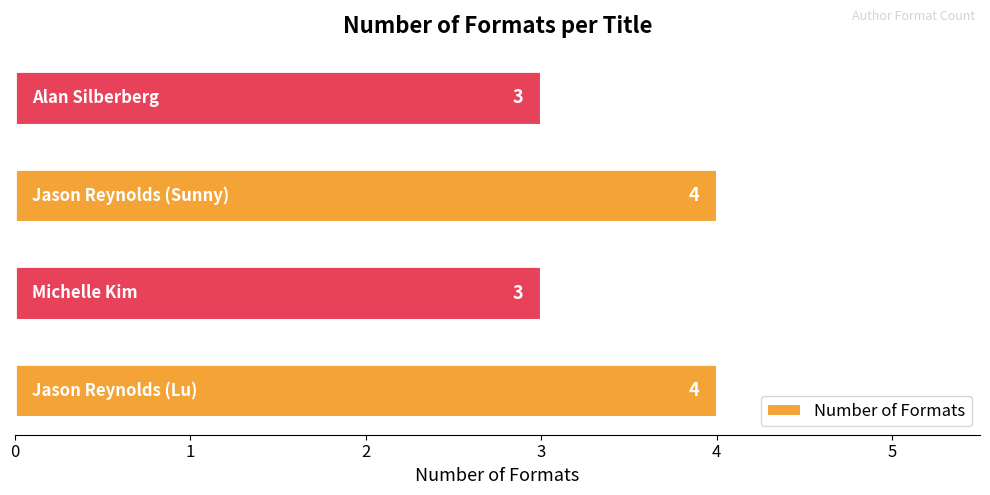

What is the maximum value shown in the chart?

4